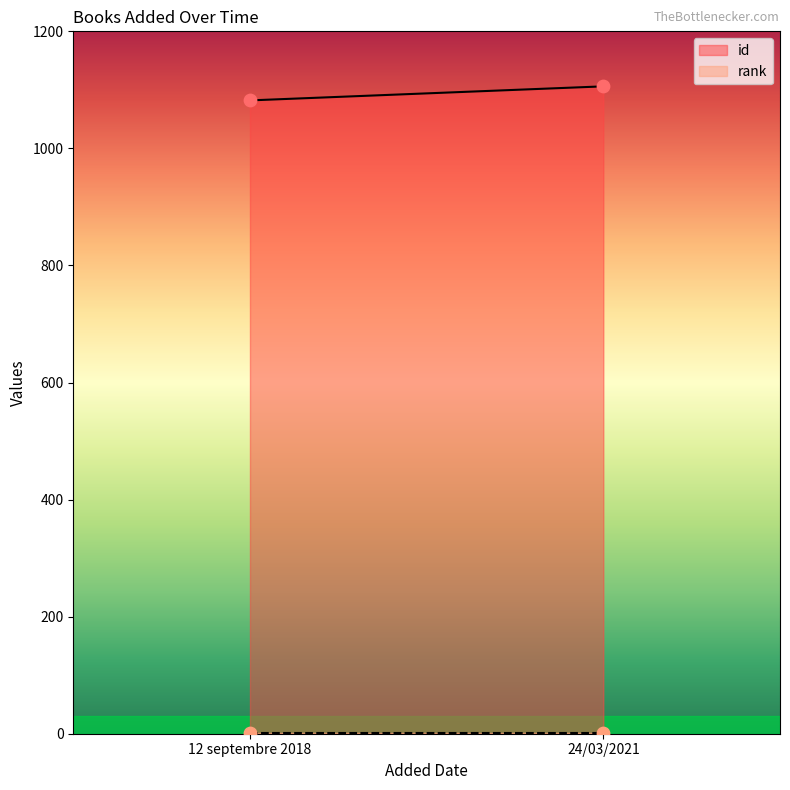

What are all the series names shown in the legend?

id, rank